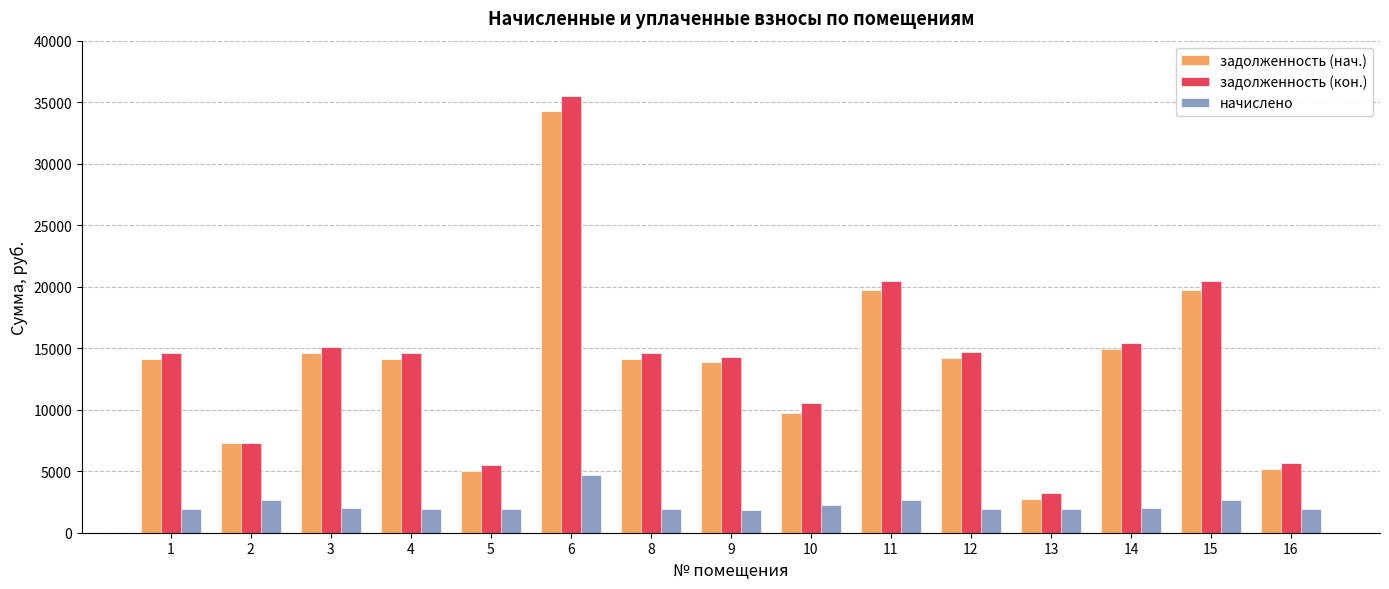

At which label does начислено first exceed 1939?

2